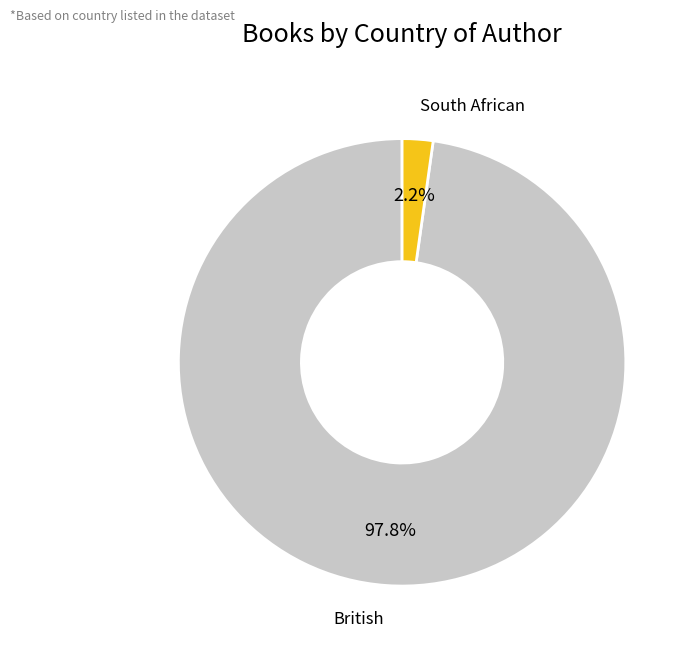

Is there a majority slice in this chart?

Yes